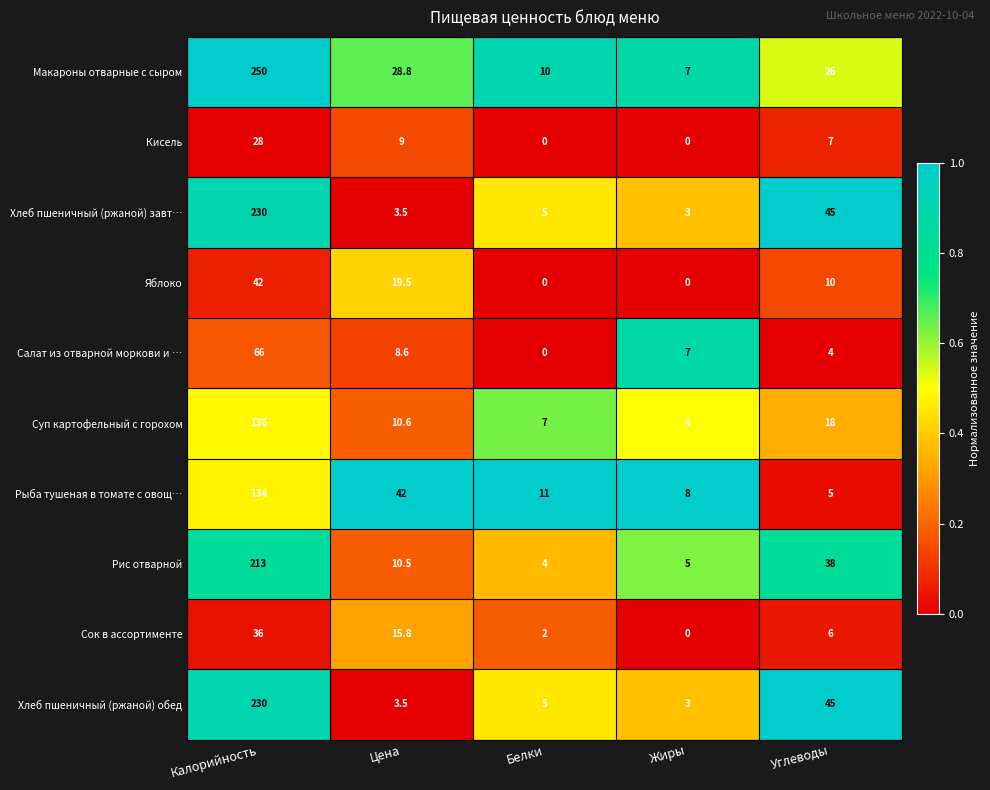

What is the total value across all series at Цена?

151.8